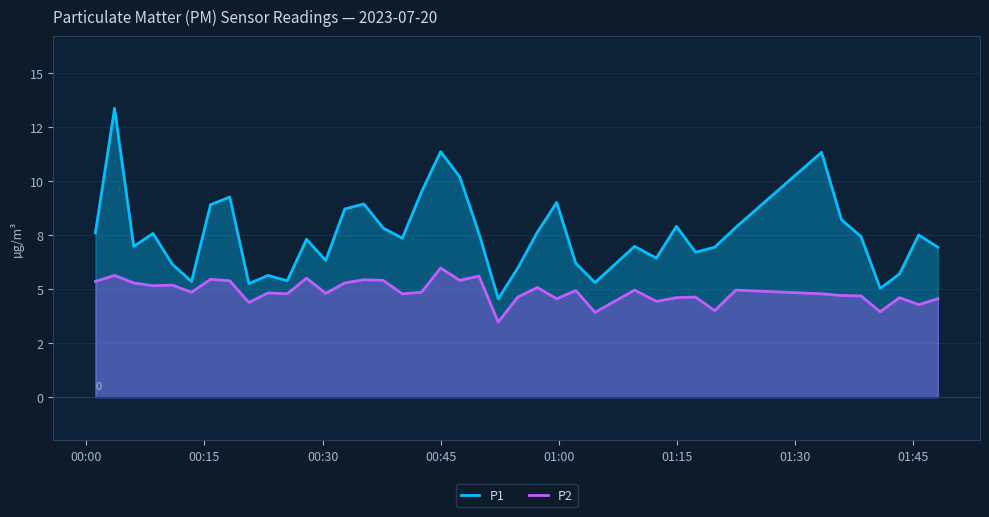

What is the greatest value displayed?

13.3